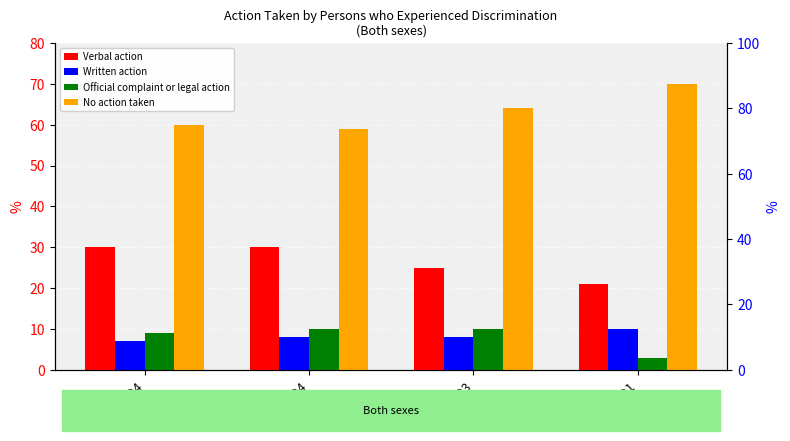

What is the difference between the maximum and minimum values in the Official complaint or legal action series?

7